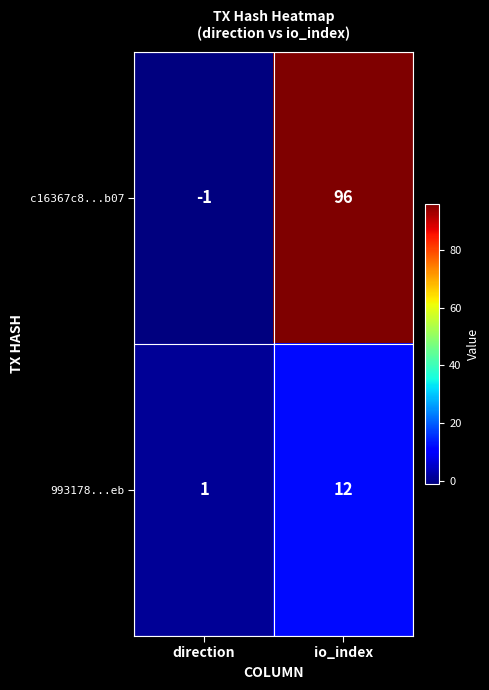

What is the maximum value shown in the chart?

96